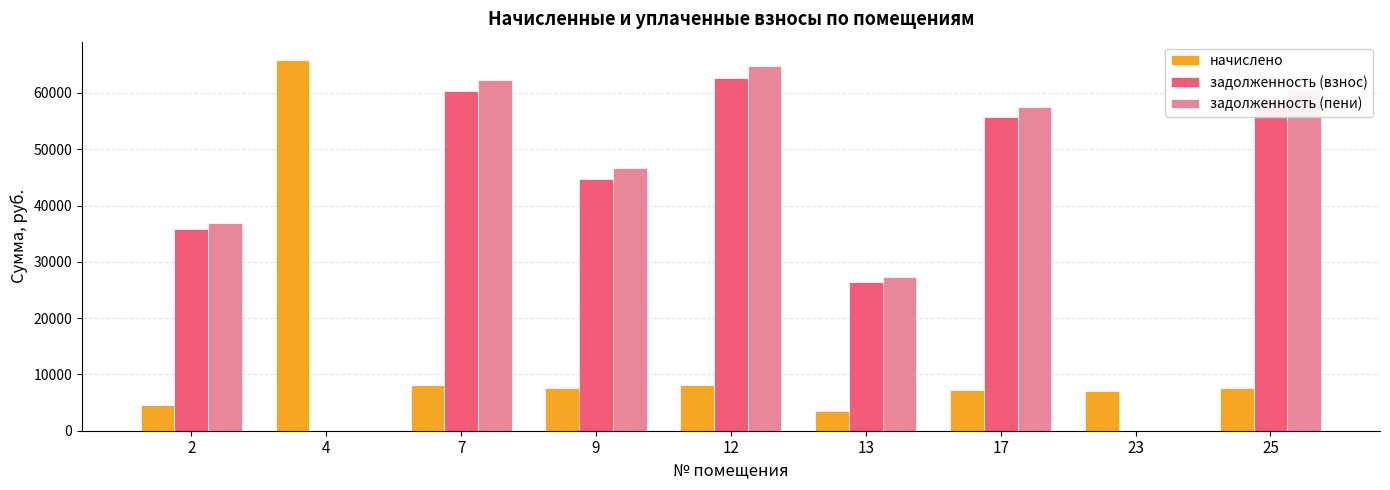

The задолженность (взнос) series shows 104800.4 at 7. True or false?

False